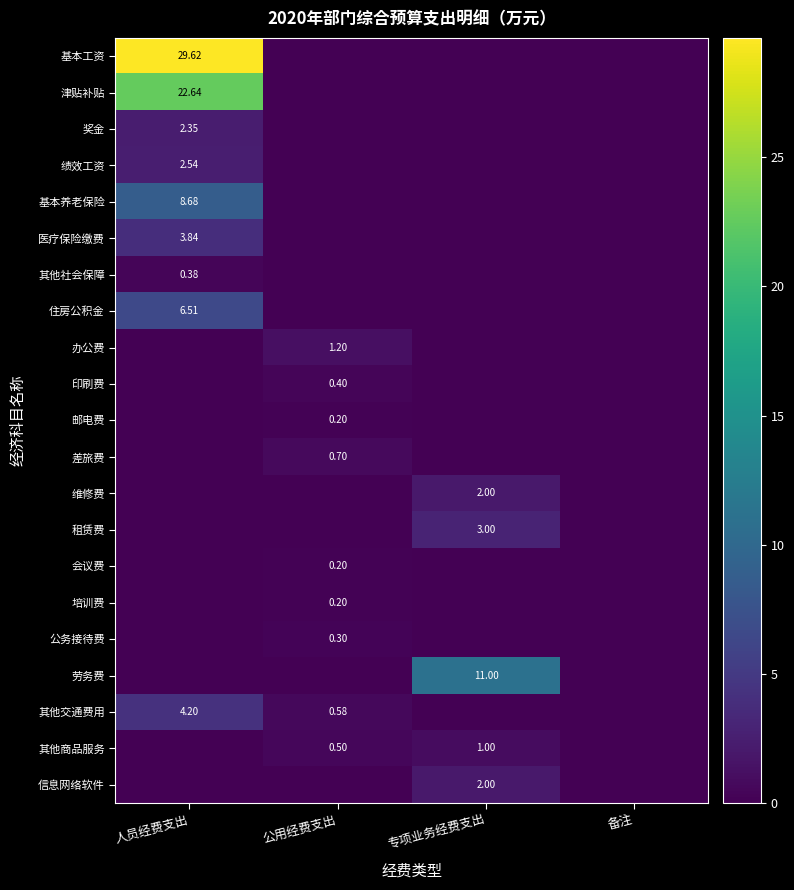

Is it true that 邮电费 equals 0.1 at 公用经费支出?

False